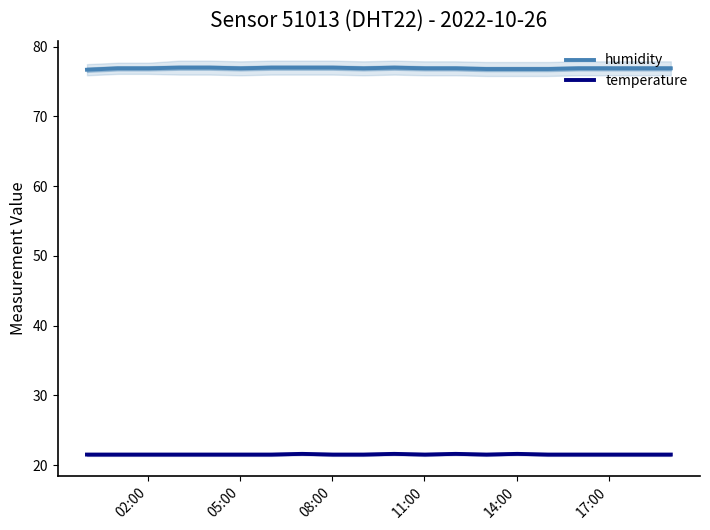

What is the sum of all humidity values?

1538.1